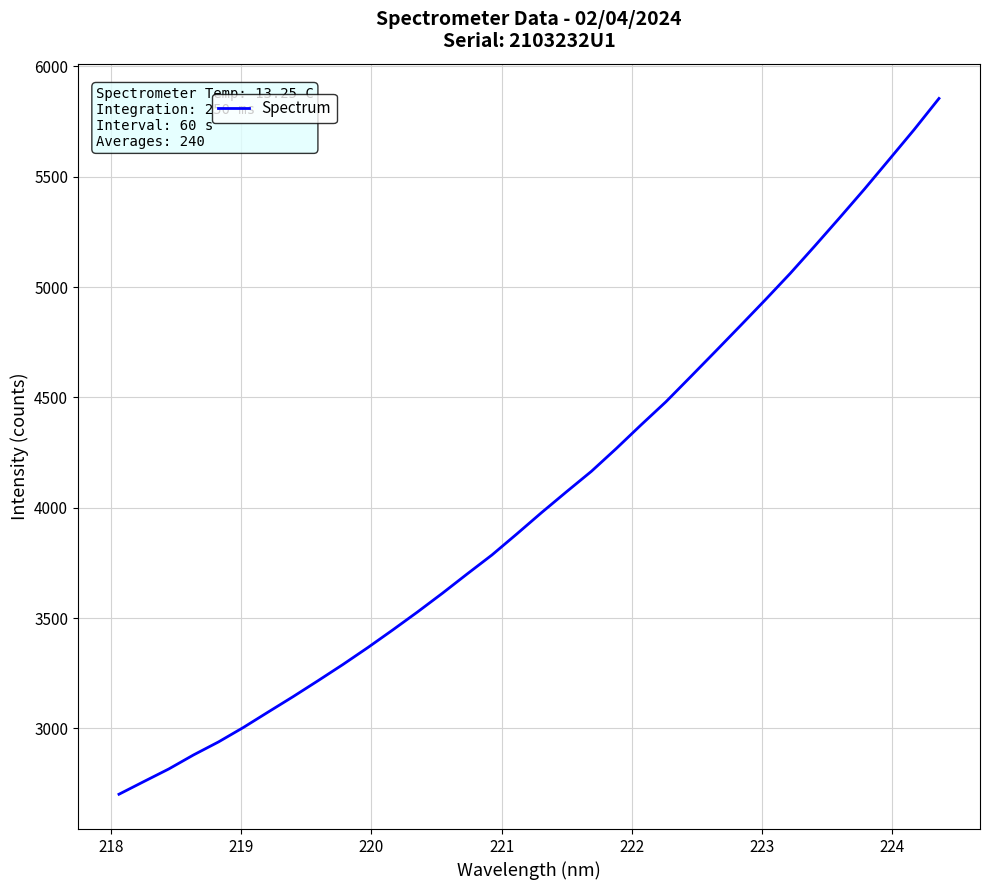

What is the minimum value shown in the chart?

2701.4